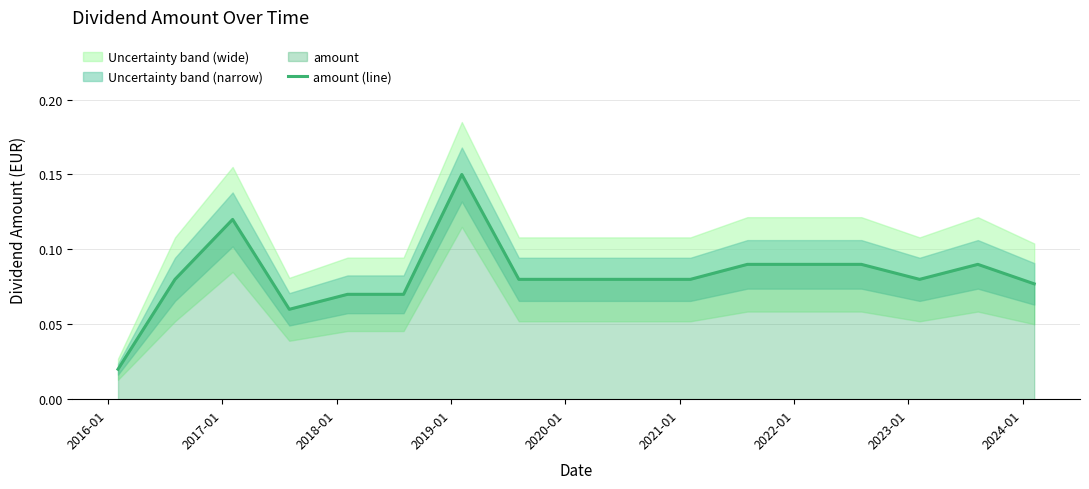

True or false: the data shows 0.1 at 2021-01.

False